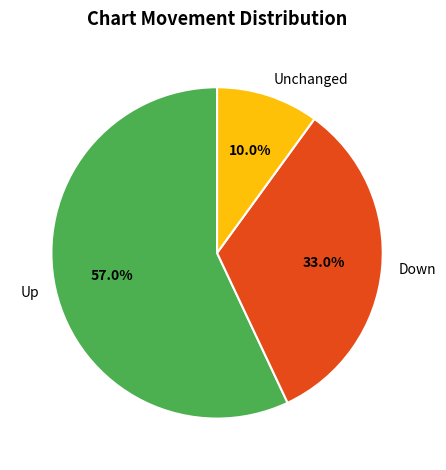

Do Up and Unchanged together represent more than half of the pie?

Yes